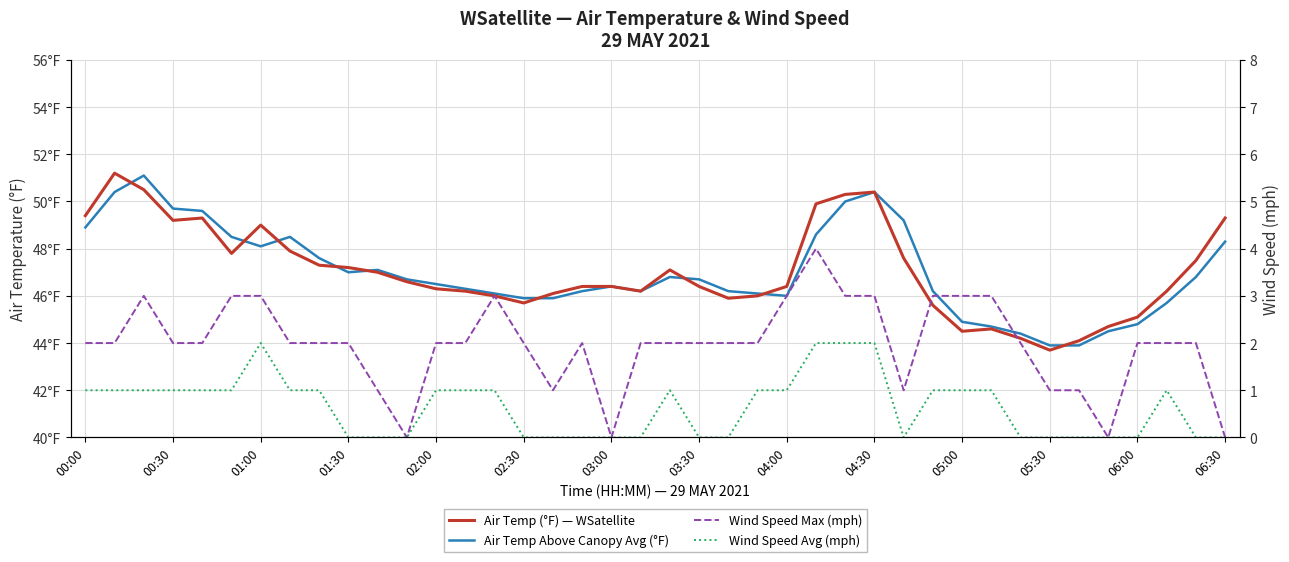

Does the chart display data point markers on the line(s)?

No